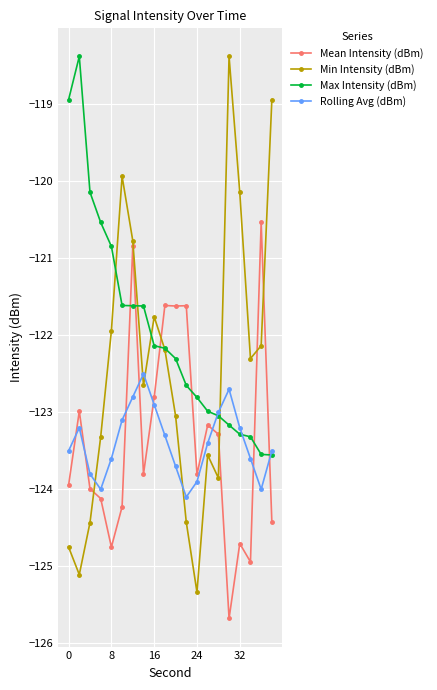

True or false: Mean Intensity (dBm) has more than 2 interior local peaks.

True